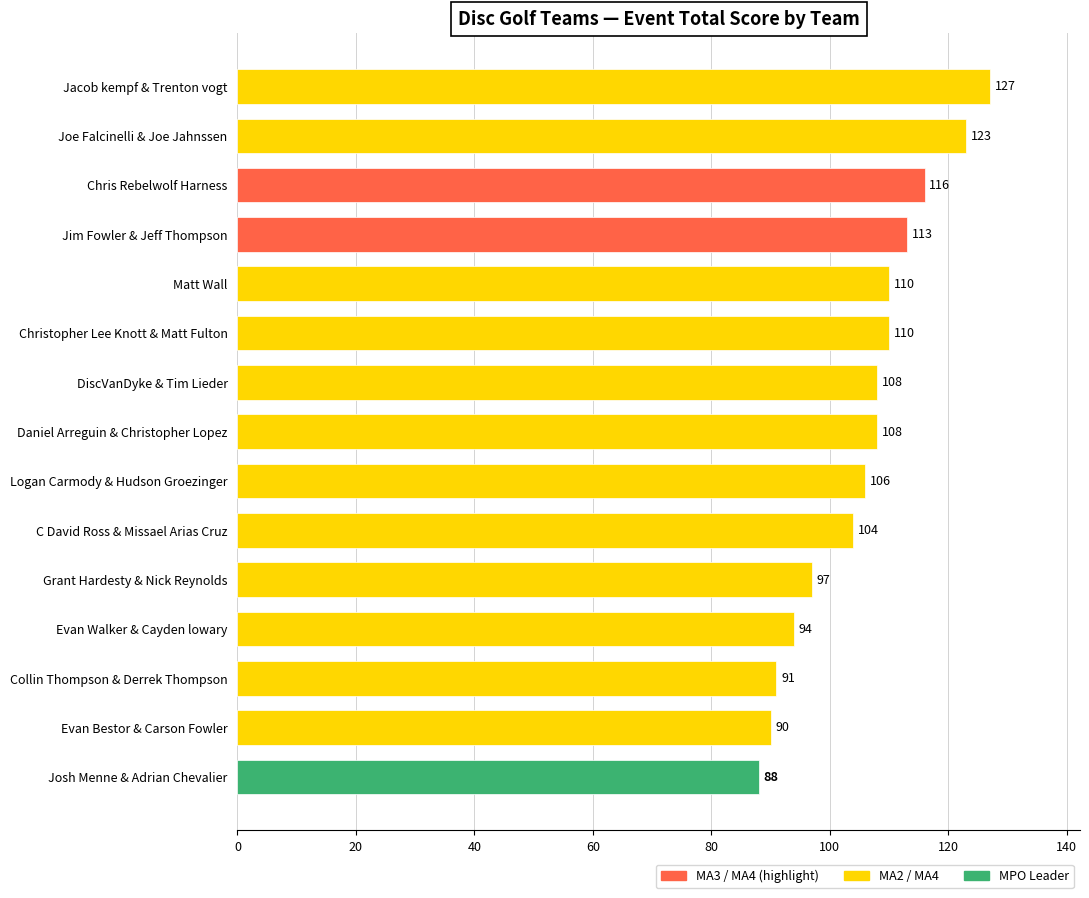

The chart shows a value of 127 at Jacob kempf & Trenton vogt. True or false?

True